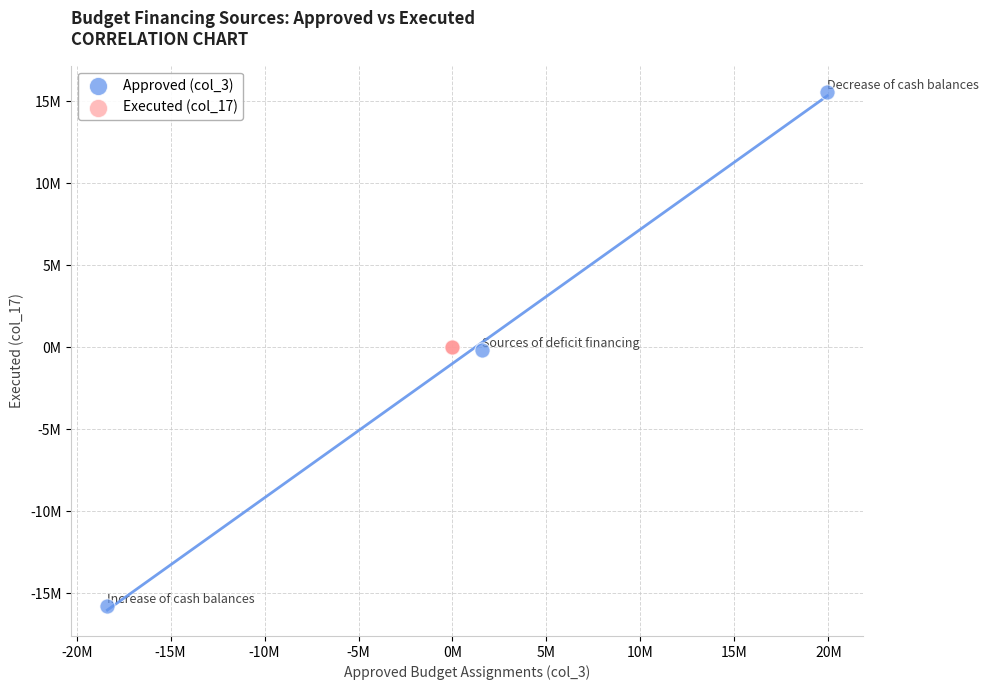

Which series reaches the maximum Y coordinate?

Approved (col_3)